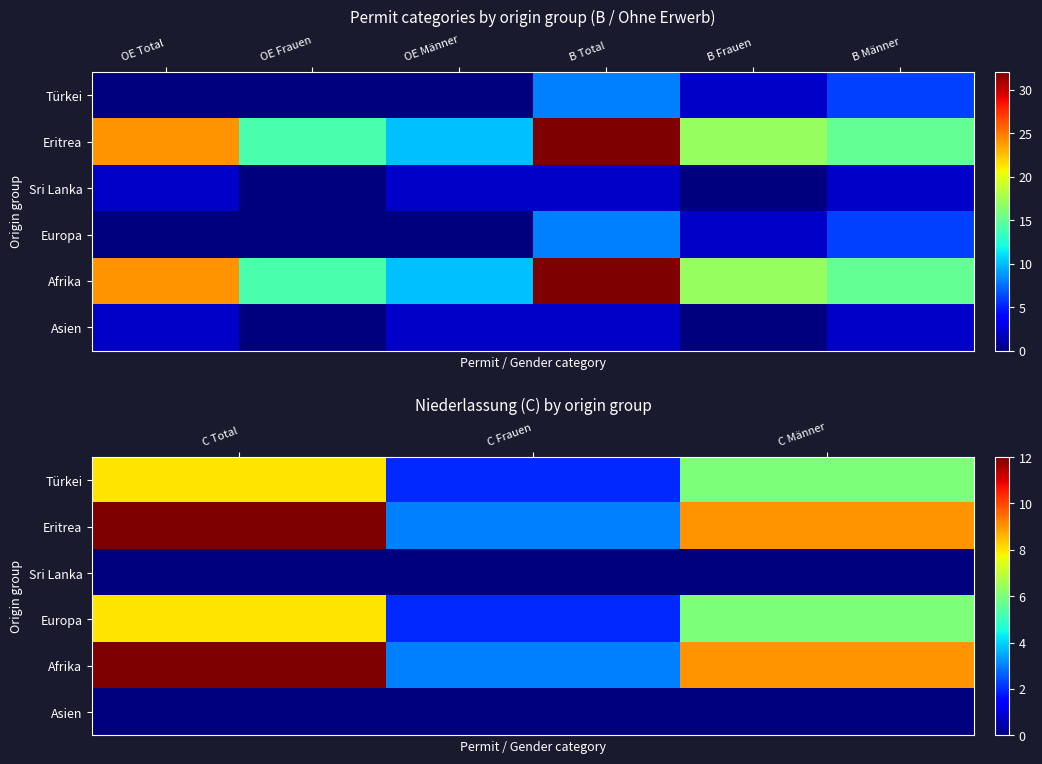

At how many categories does at least one series exceed 1?

3